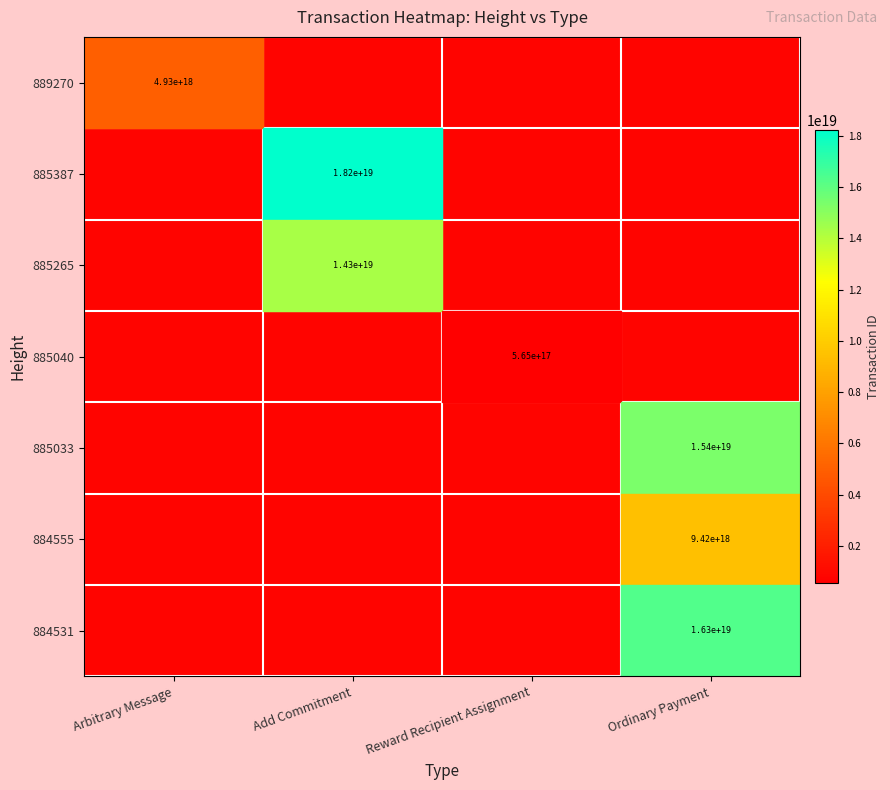

How many positive values does the 884555 series have?

1